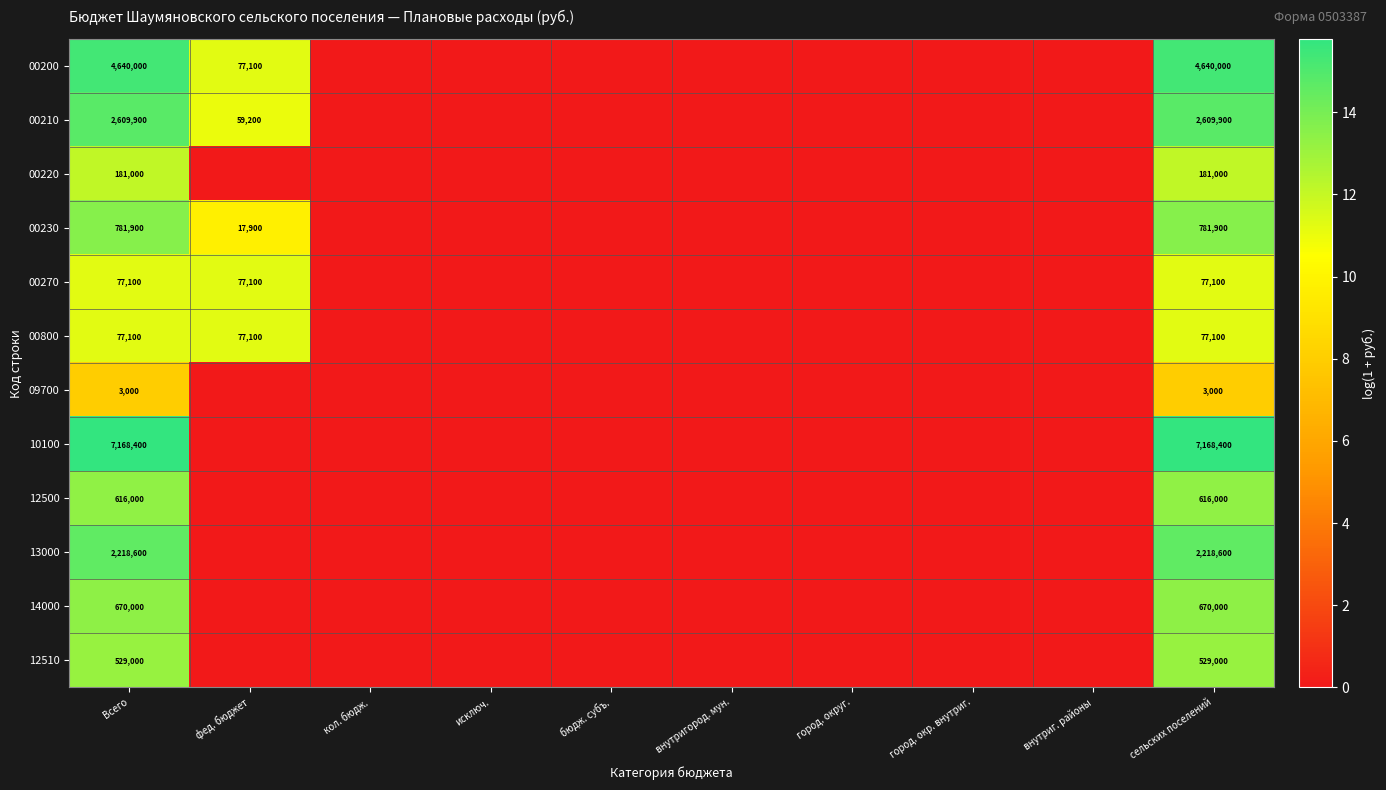

True or false: 10100 has a value of 7168400 at Всего.

True